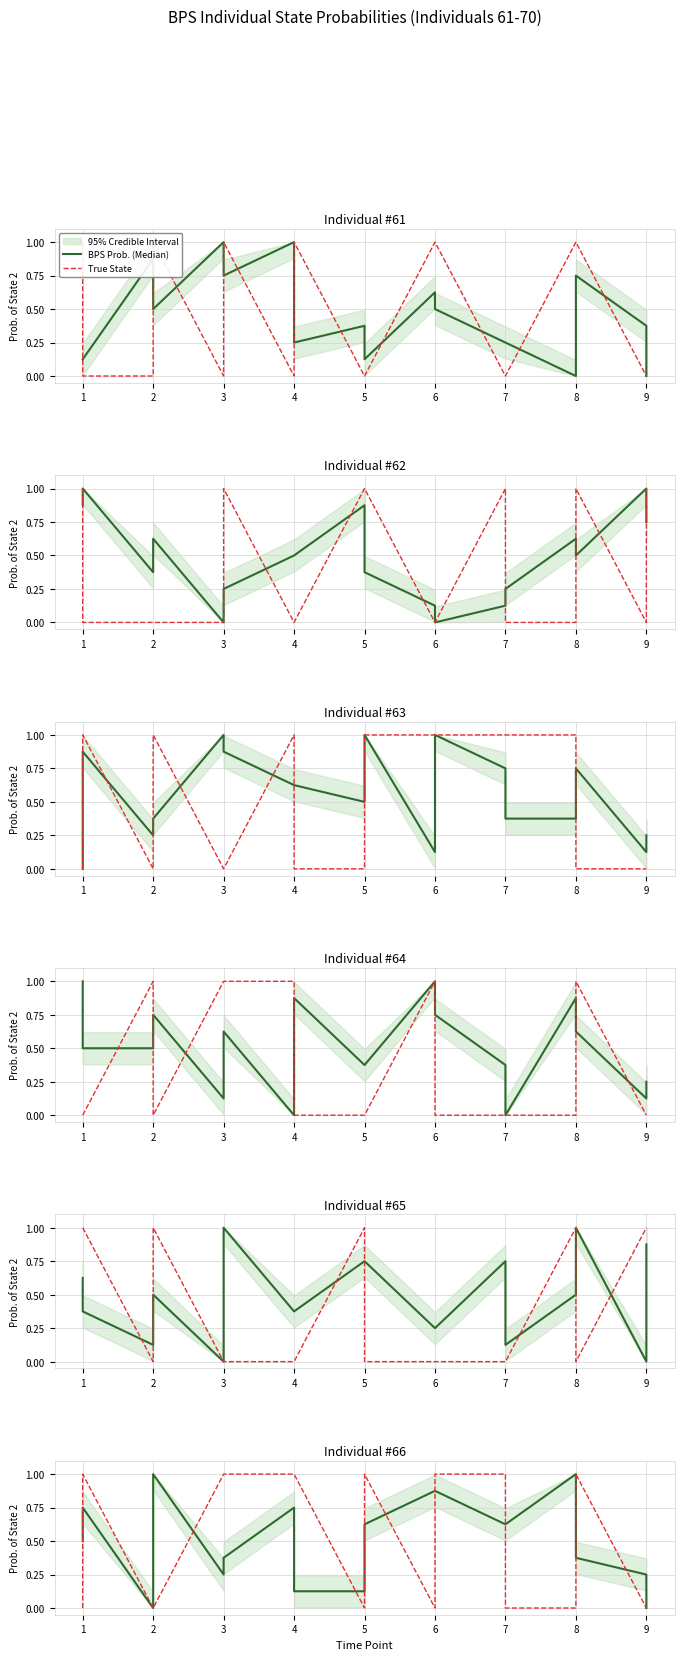

List the labels in order of BPS Prob. (Median) value, smallest first.

2, 9, 4, 5, 3, 9, 3, 8, 1, 5, 7, 7, 1, 4, 6, 6, 2, 8